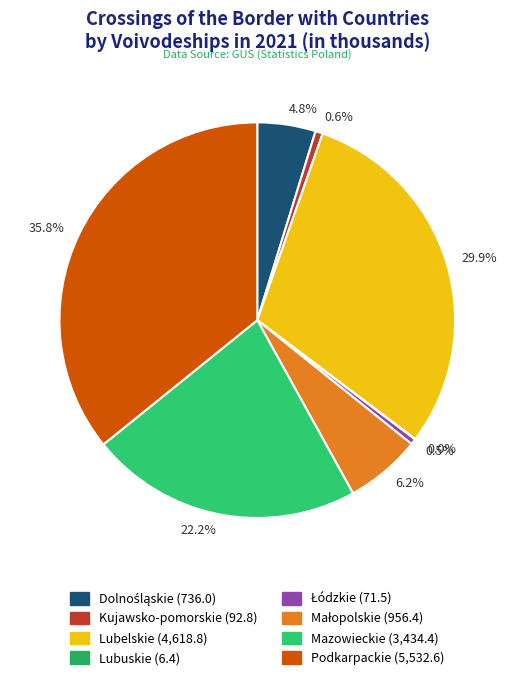

Which category has the biggest portion of the pie?

35.8%